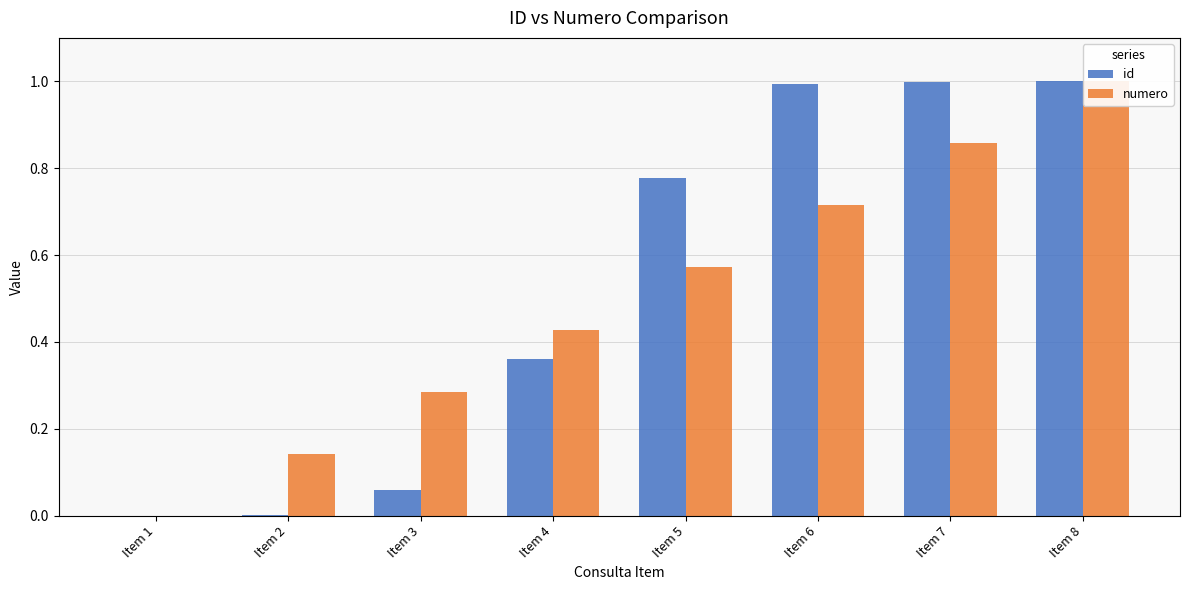

What is the difference between the id values at Item 4 and Item 3?

0.3